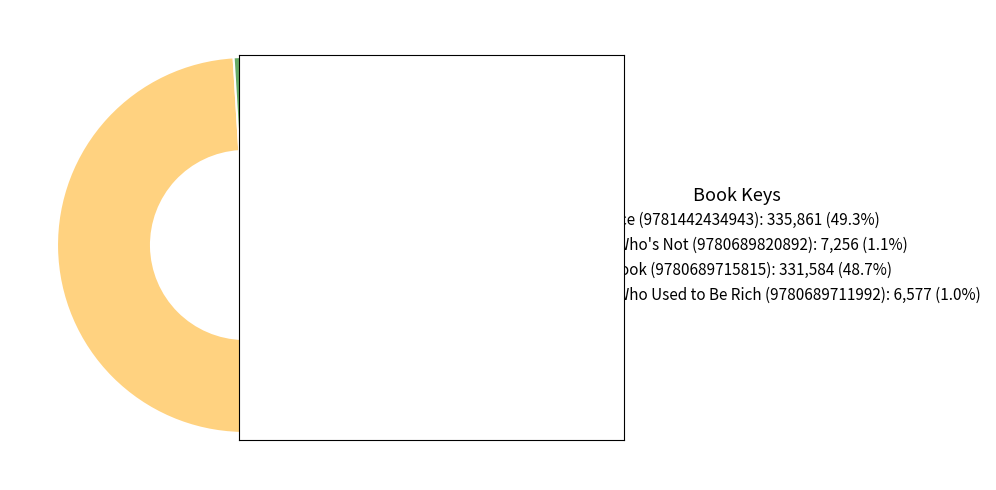

How many segments does this pie chart have?

4